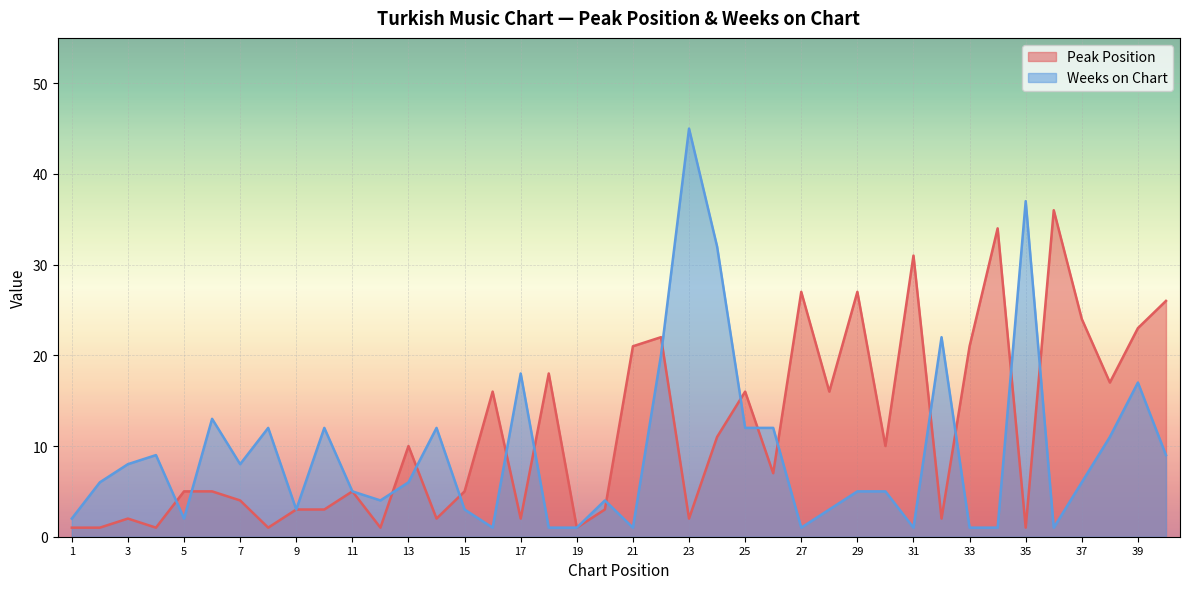

Which series changed the most between 14 and 38?

Peak Position